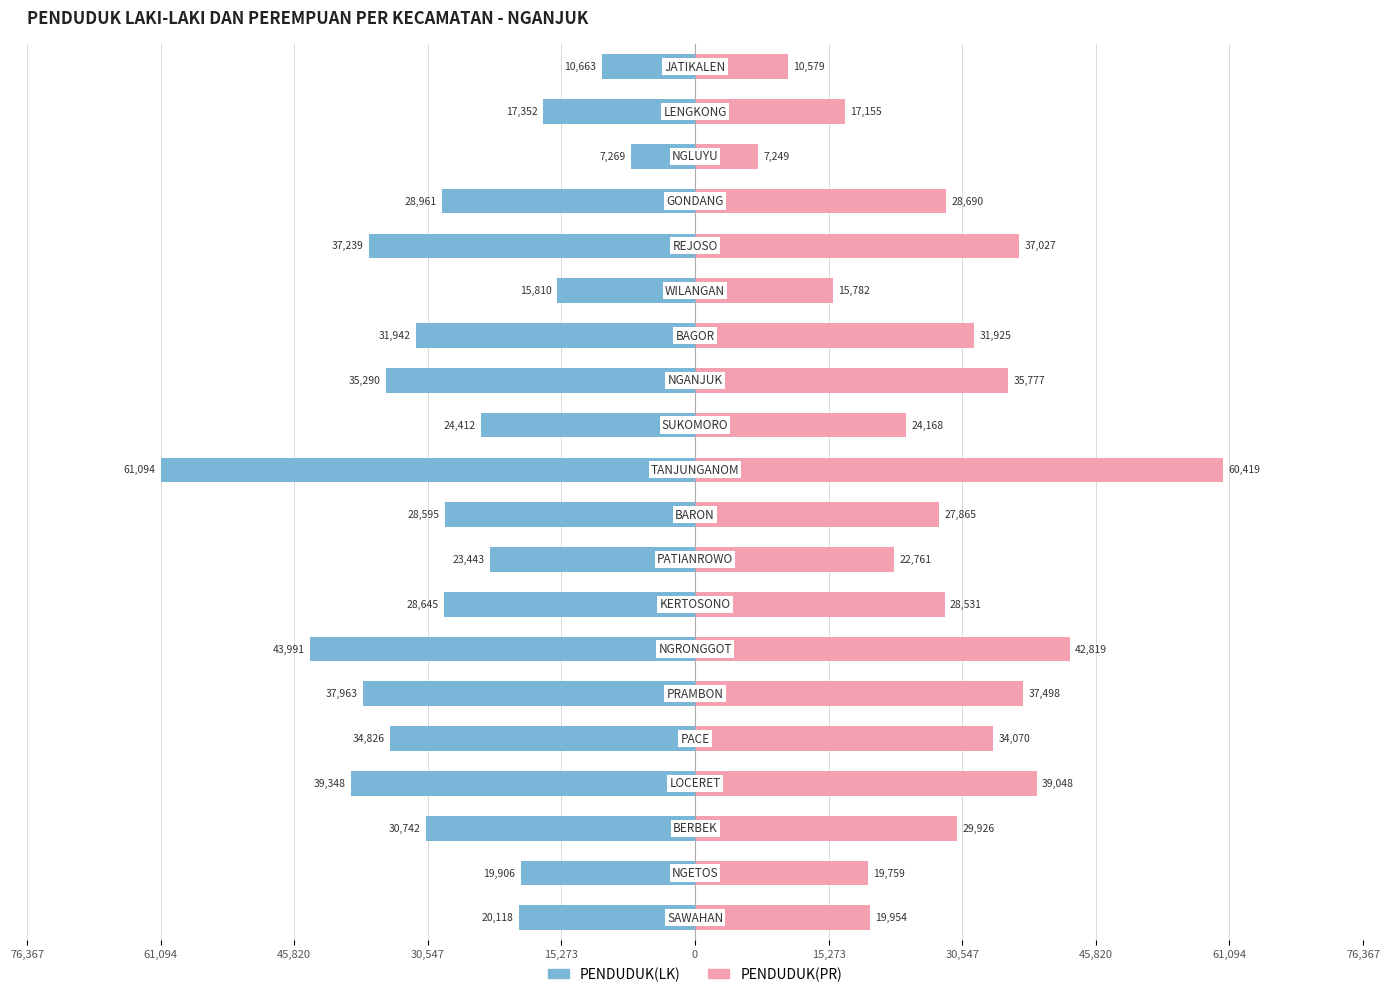

What is the value of the PENDUDUK(LK) bar at the 20th from the left?

-10663